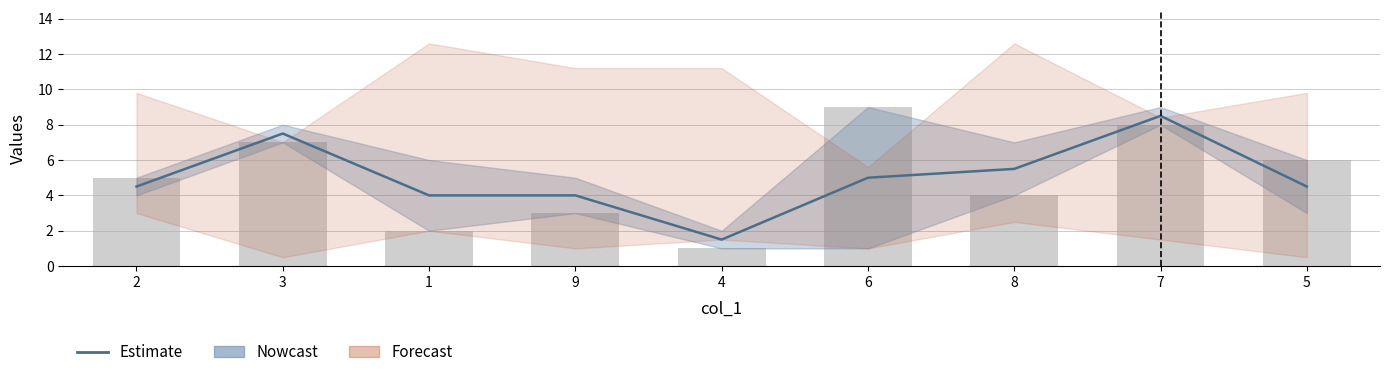

Where does the col_4 bars series first go above 5?

3